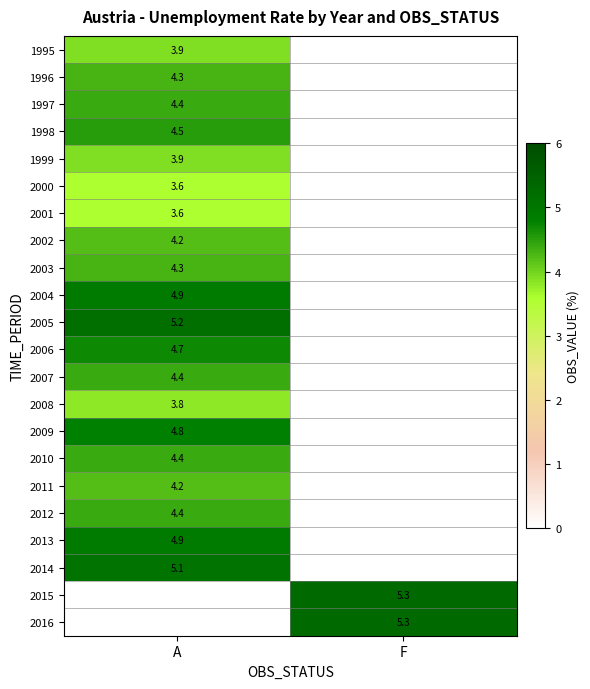

The value of 2016 at F is 5.3. True or false?

True